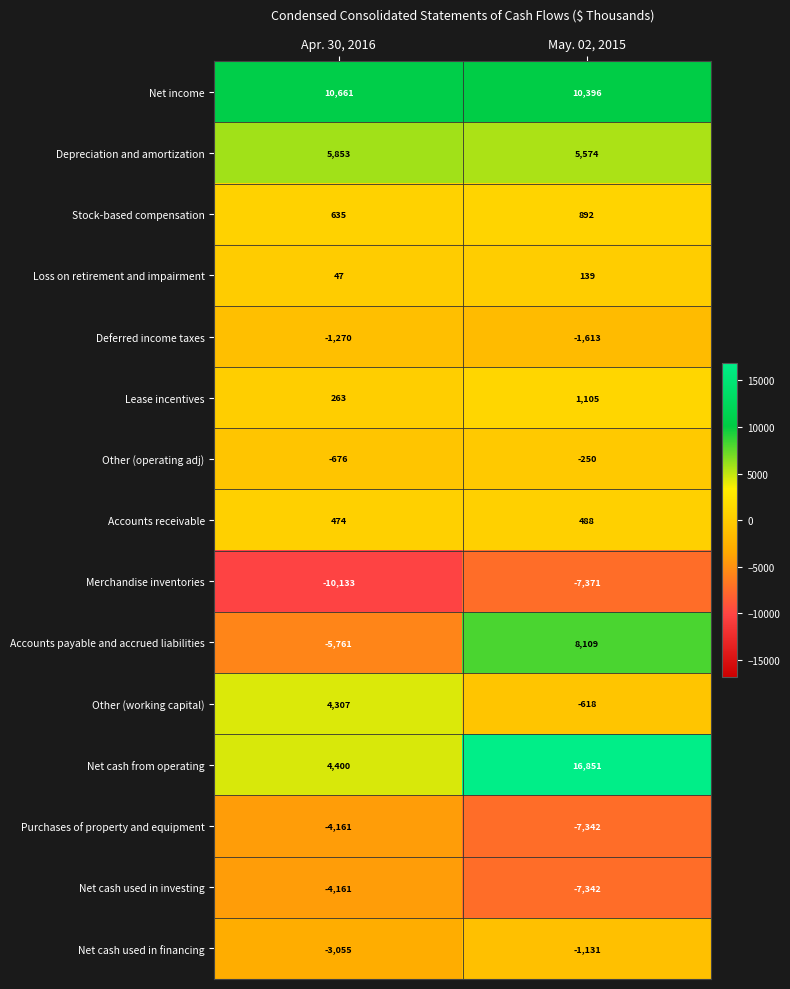

Read the Merchandise inventories value at Apr. 30, 2016, to the nearest 100.

-10100